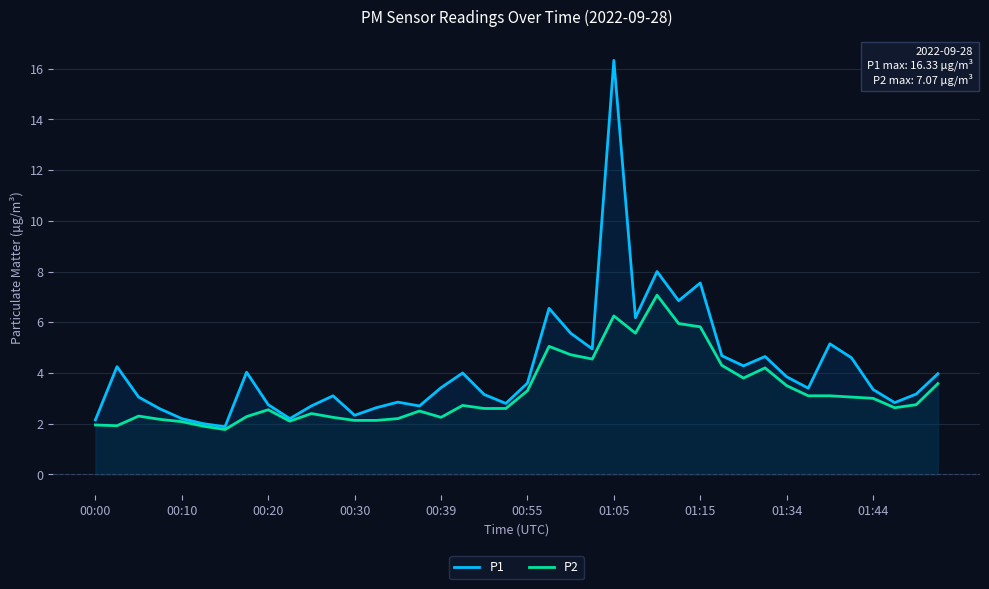

What is the value of the P2 point at the 17th from the left?

2.2